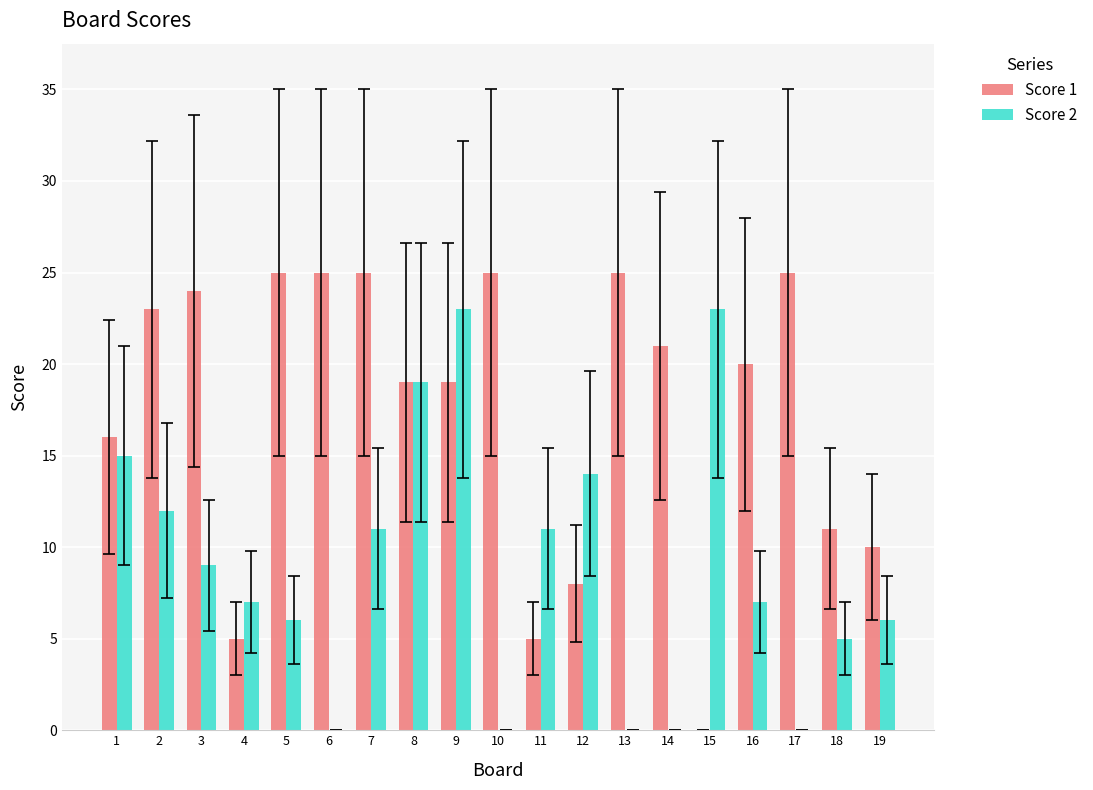

True or false: Score 2 has a value of 12 at 17.

False